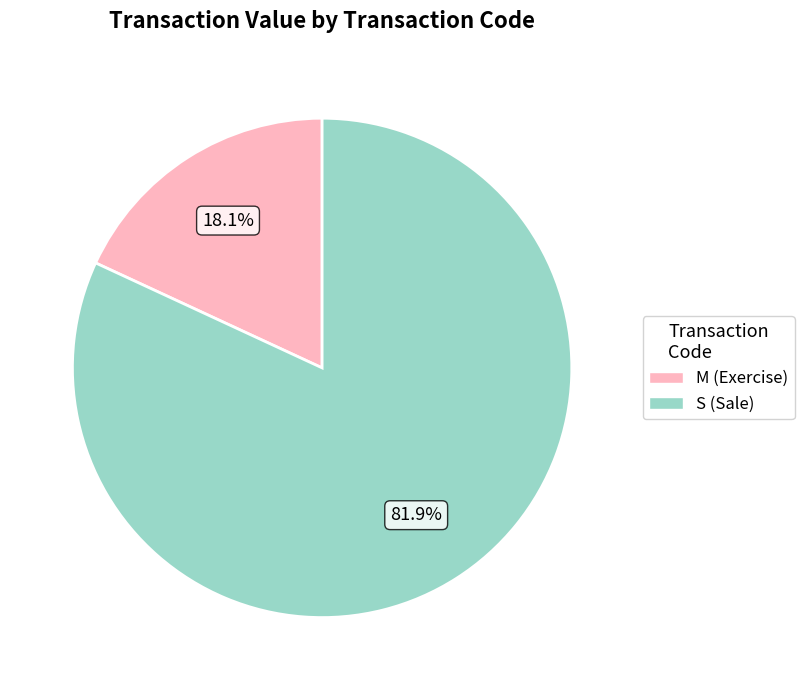

What portion of the pie excludes M (Exercise)?

81.9%